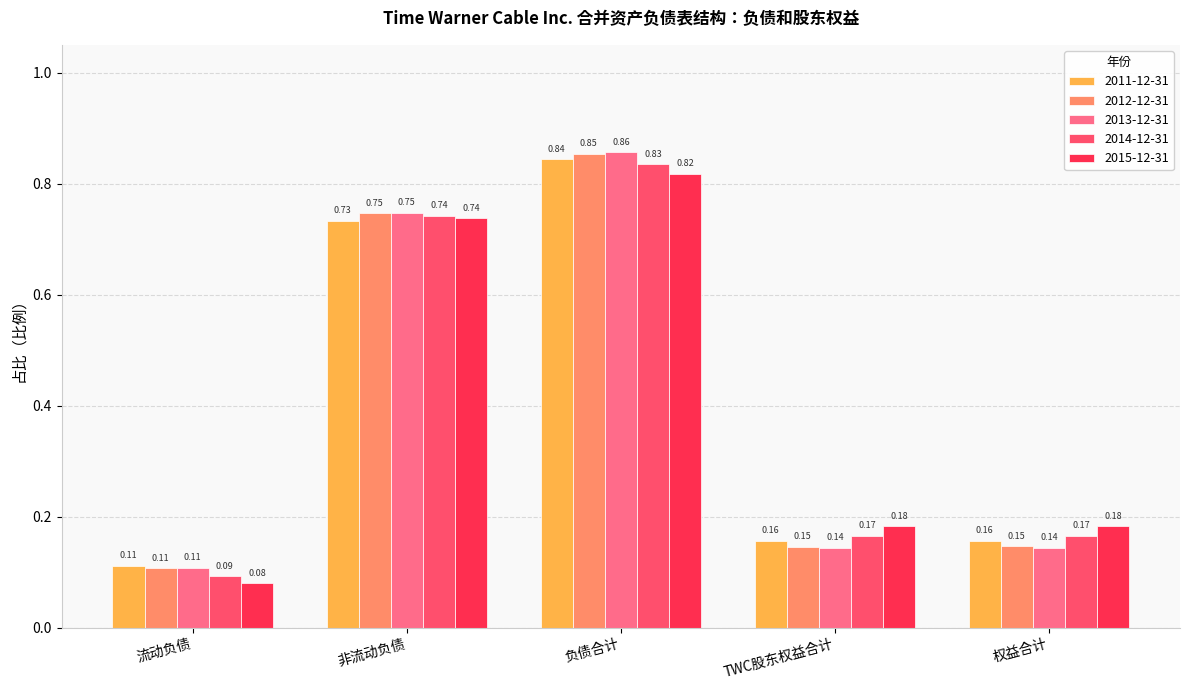

Where is 2013-12-31 nearest to the value 0?

流动负债